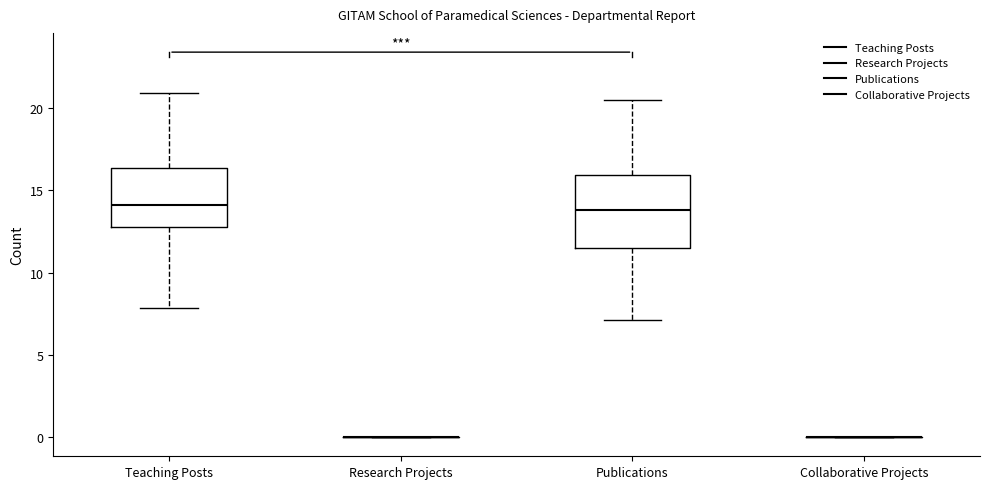

Reading left to right, transcribe this box plot: for each box, give where its median line is, the range the box spans, and where its two whiskers end, as read against the y-axis. The values are not printed on the chart, so give them approximately, as read against the axis.

Teaching Posts: median 14.0, box 13.0 to 16.5, whiskers 8.0 to 21.0
Research Projects: box collapsed to a line at 0.0, whiskers 0.0 to 0.0
Publications: median 14.0, box 11.5 to 16.0, whiskers 7.0 to 20.5
Collaborative Projects: box collapsed to a line at 0.0, whiskers 0.0 to 0.0